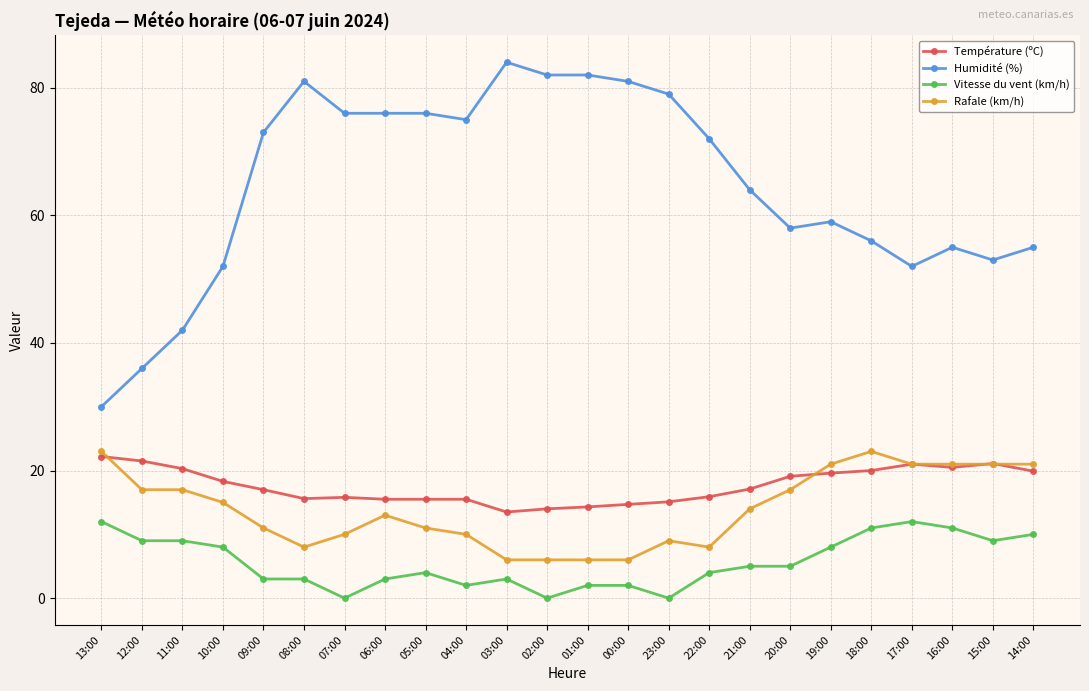

True or false: Vitesse du vent (km/h) has more than 1 interior local peaks.

True